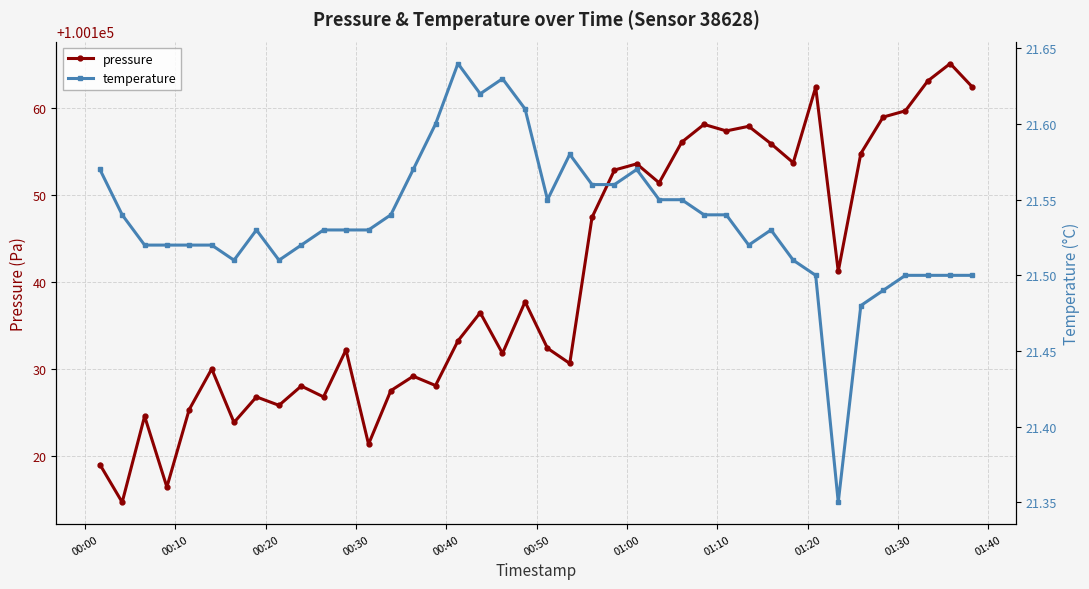

Reading left to right, list all the values displayed in this chart.

pressure: 100119.0	100114.7	100124.6	100116.4	100125.3	100130.0	100123.8	100126.8	100125.8	100128.0	100126.8	100132.2	100121.3	100127.5	100129.2	100128.1	100133.2	100136.5	100131.8	100137.7	100132.4	100130.6	100147.4	100152.9	100153.6	100151.4	100156.1	100158.1	100157.4	100157.9	100155.9	100153.7	100162.4	100141.2	100154.8	100159.0	100159.7	100163.1	100165.1	100162.4
temperature: 21.6	21.5	21.5	21.5	21.5	21.5	21.5	21.5	21.5	21.5	21.5	21.5	21.5	21.5	21.6	21.6	21.6	21.6	21.6	21.6	21.6	21.6	21.6	21.6	21.6	21.6	21.6	21.5	21.5	21.5	21.5	21.5	21.5	21.4	21.5	21.5	21.5	21.5	21.5	21.5